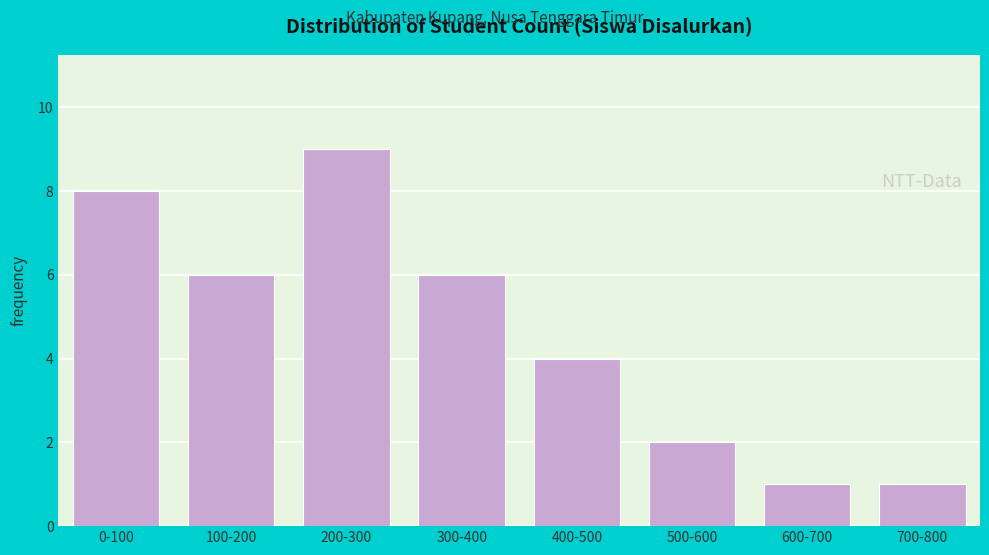

Reading left to right, extract all data points from this chart.

0-100=8	100-200=6	200-300=9	300-400=6	400-500=4	500-600=2	600-700=1	700-800=1